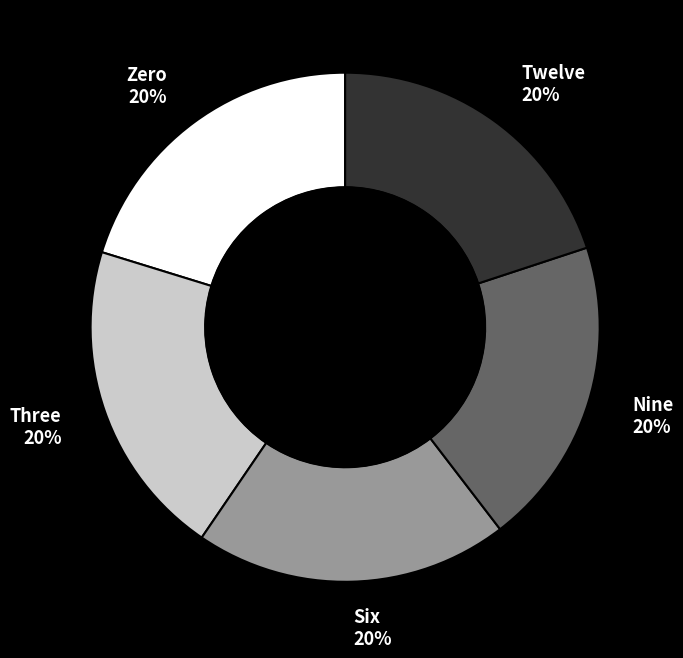

The Twelve slice represents 8% of the pie. True or false?

False